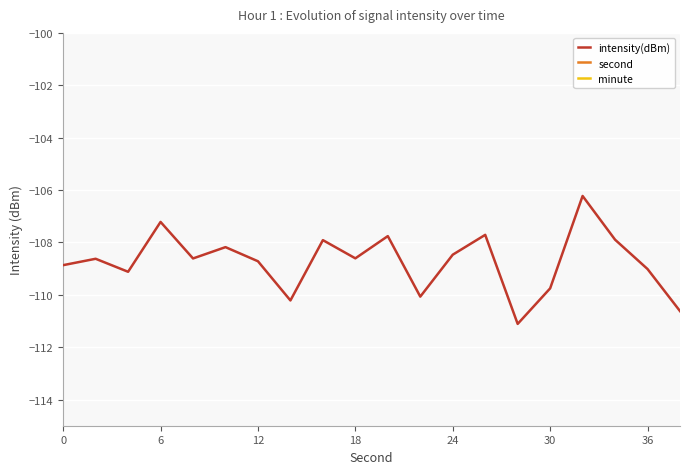

Is it true that intensity(dBm) equals -109.8 at 30?

True